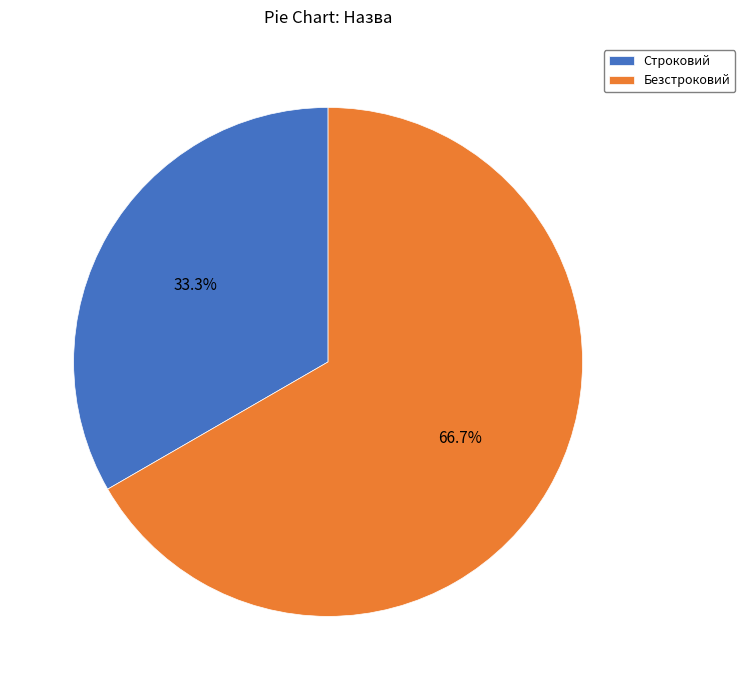

Combined, what portion of the pie is Безстроковий and Строковий?

100.0%